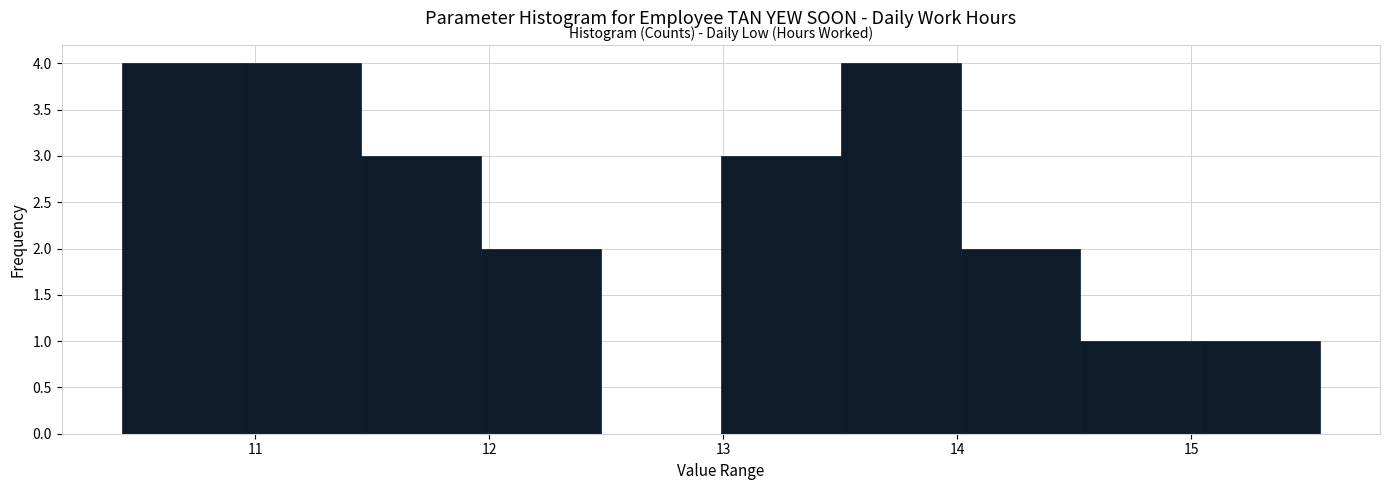

Reading left to right, transcribe this chart: for each bar, give the range it covers on the x-axis and its height. Neither the bar edges nor the heights are printed on the chart, so give them approximately, as read against the axes.

10.4 to 10.9: 4
10.9 to 11.5: 4
11.5 to 12.0: 3
12.0 to 12.5: 2
12.5 to 13.0: 0
13.0 to 13.5: 3
13.5 to 14.0: 4
14.0 to 14.5: 2
14.5 to 15.0: 1
15.0 to 15.6: 1